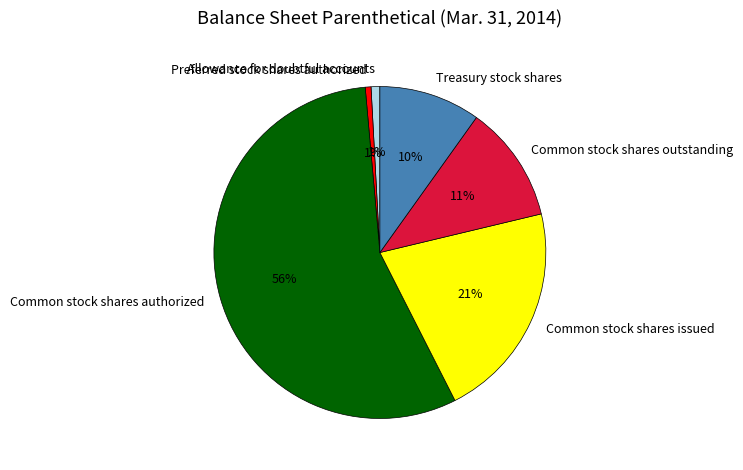

Do Preferred stock shares authorized and Common stock shares outstanding together represent more than half of the pie?

No